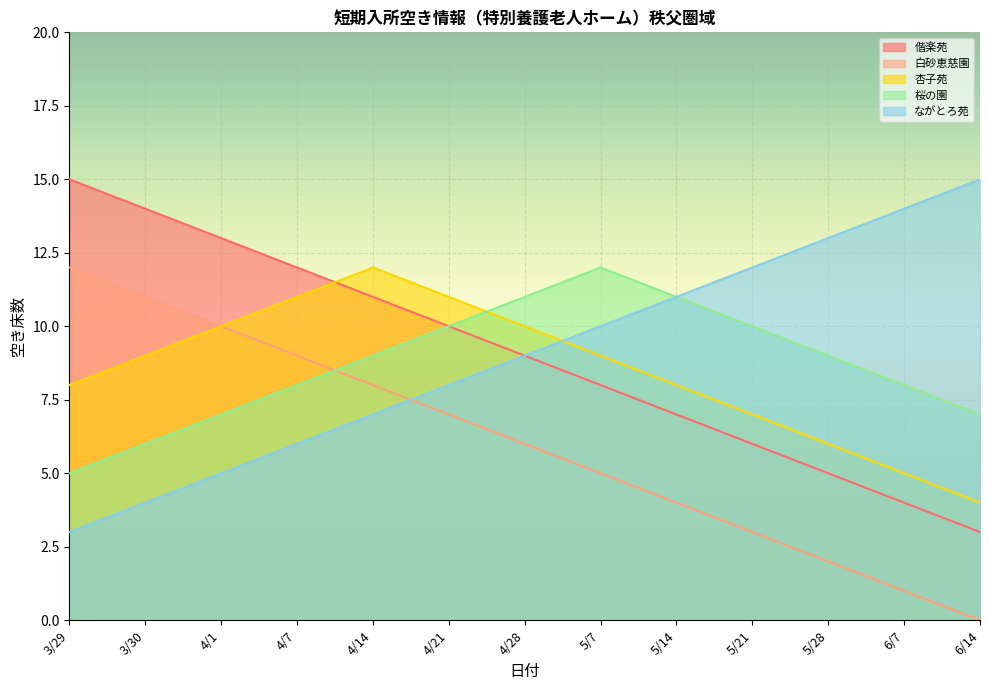

At how many categories does at least one series exceed 12?

6